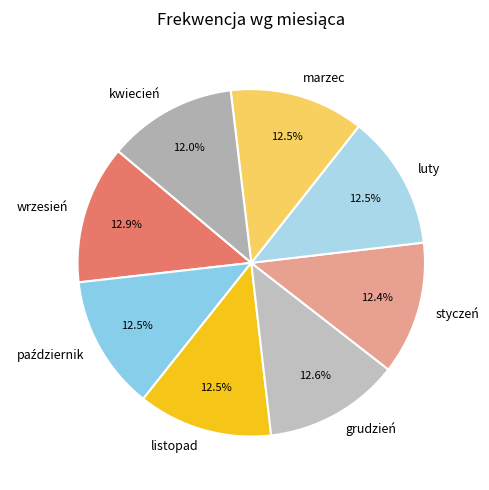

The marzec slice represents 1% of the pie. True or false?

False